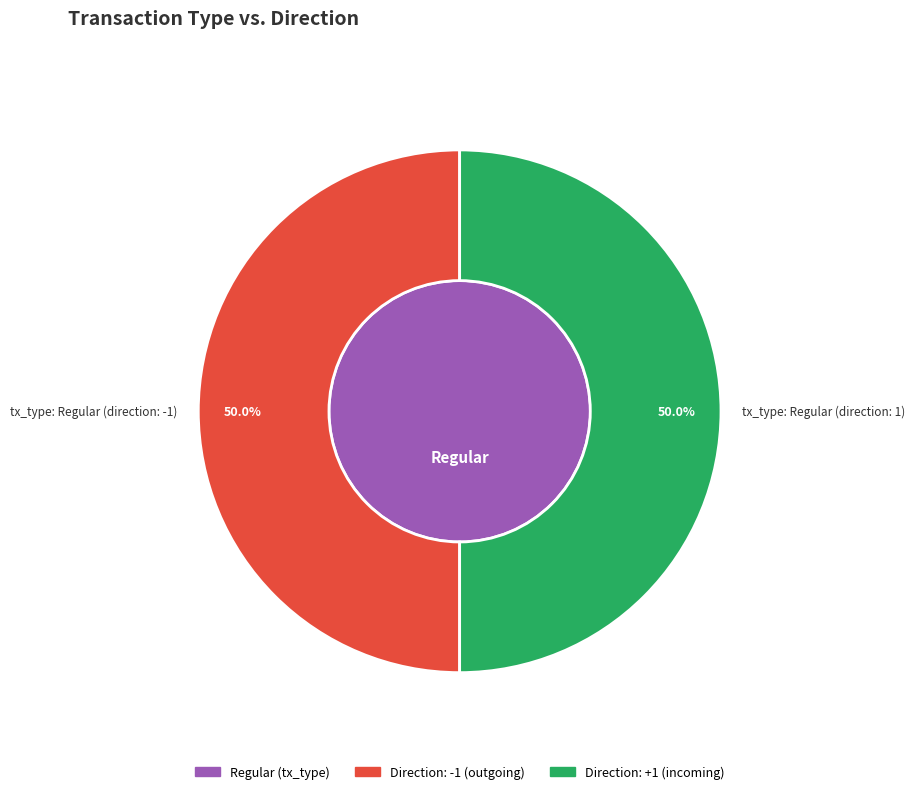

How many slices are in this pie chart?

2